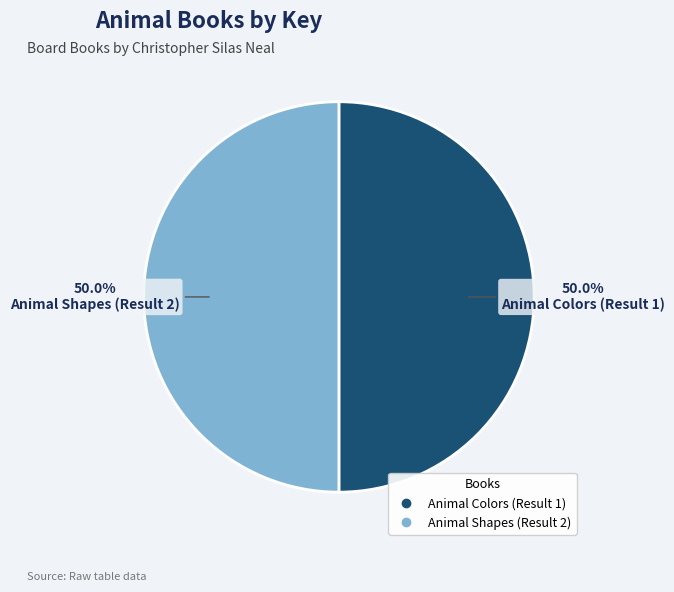

Approximately how many times larger is the value at Animal Shapes (Result 2) compared to Animal Colors (Result 1)?

1.0